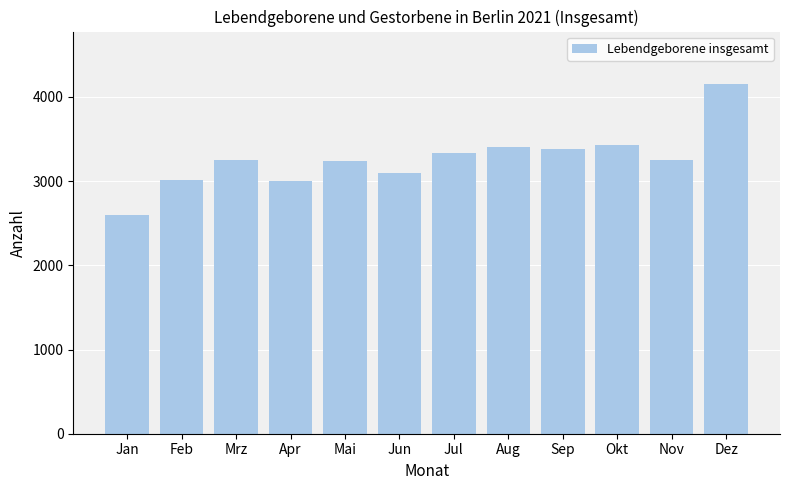

What is the minimum value shown in the chart?

2601